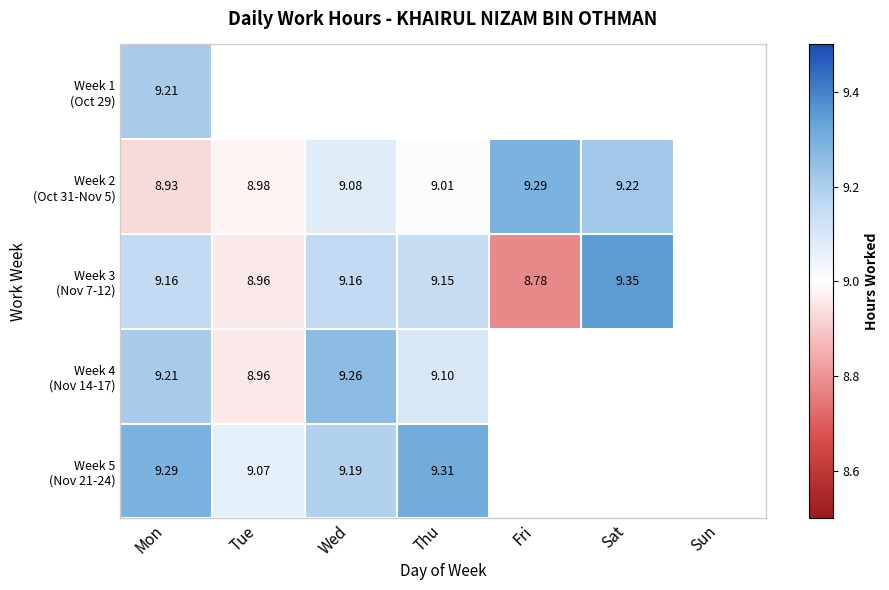

What is the maximum value for Week 1 (Oct 29)?

9.2